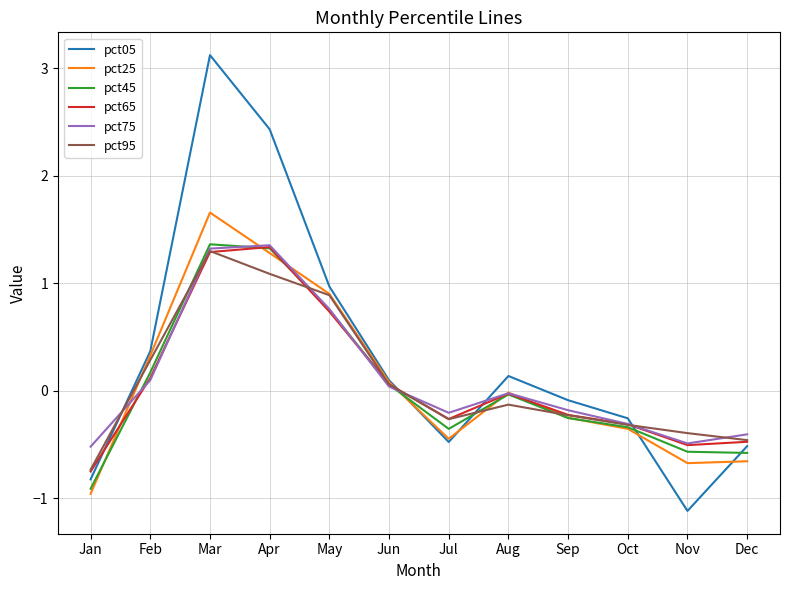

What is the sum of all pct25 values?

0.9